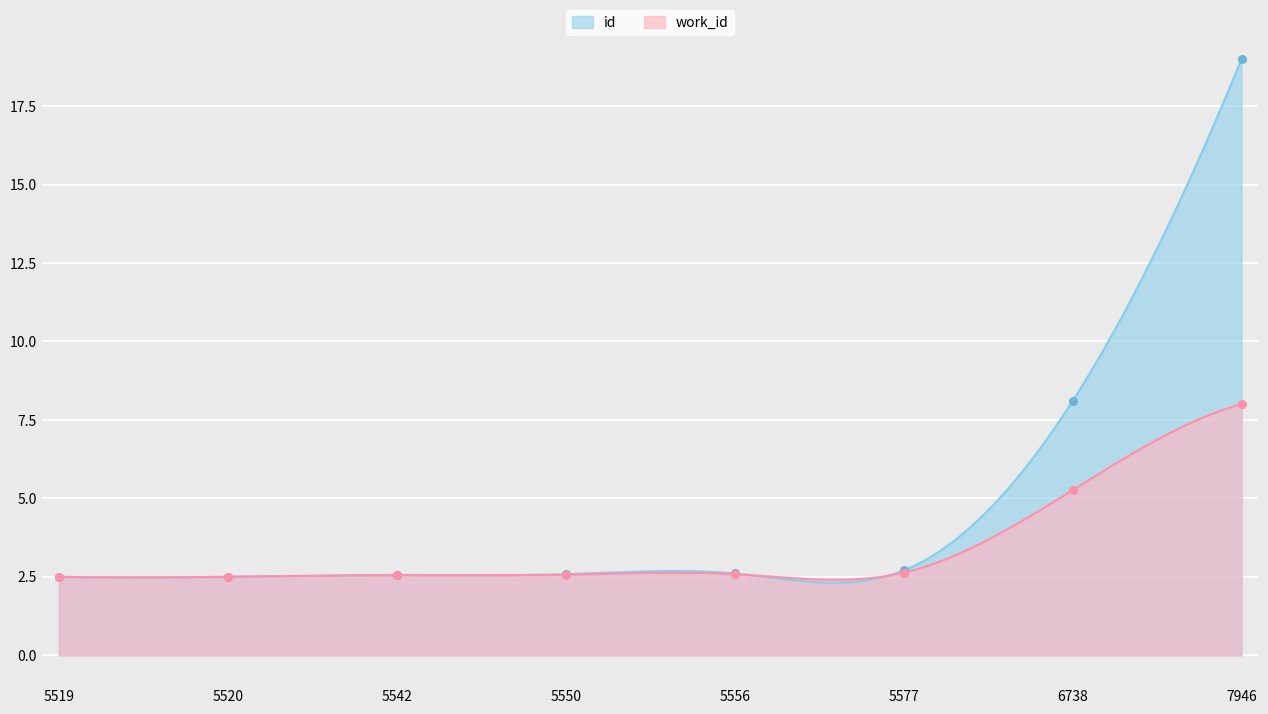

What are all the series names shown in the legend?

id, work_id